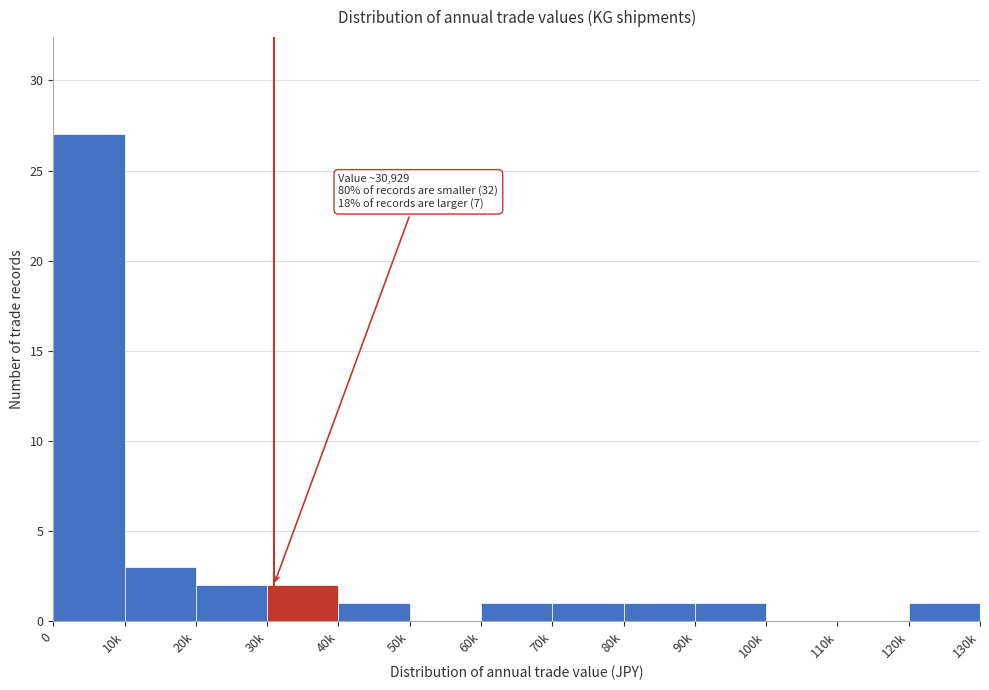

Reading left to right, what are all the values shown in this chart?

0=27	10k=3	20k=2	30k=2	40k=1	50k=0	60k=1	70k=1	80k=1	90k=1	100k=0	110k=0	120k=1